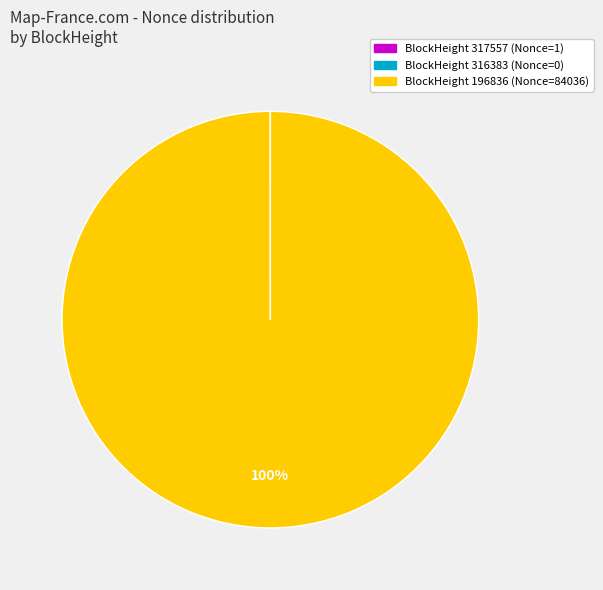

To the nearest percent, what is the difference between the largest and smallest slice percentages?

100%